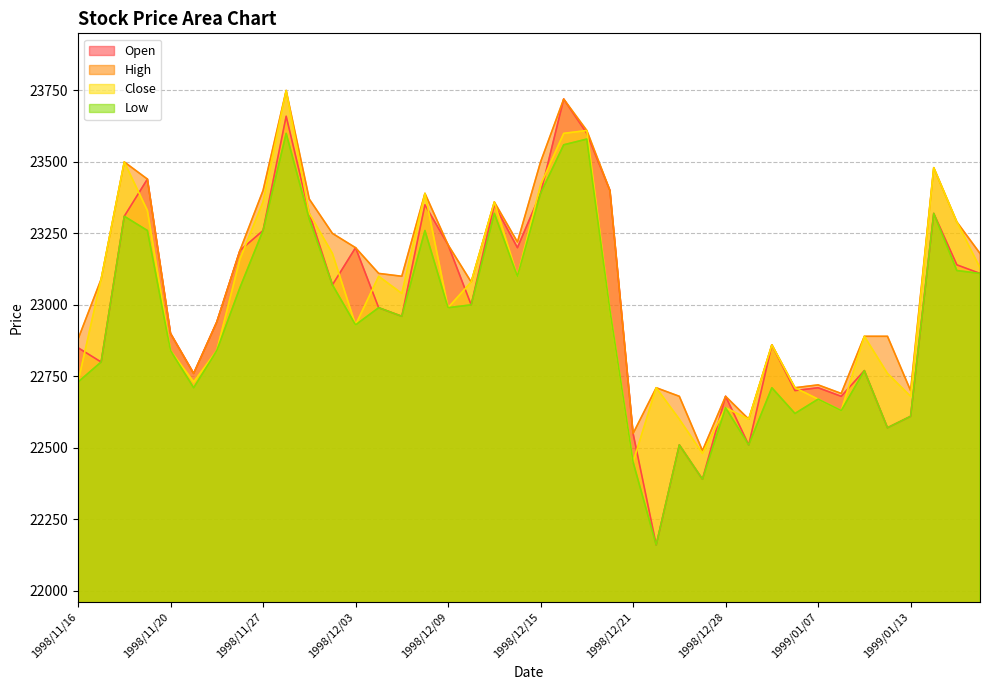

What is the total value across all series at 1999/01/13?

90600